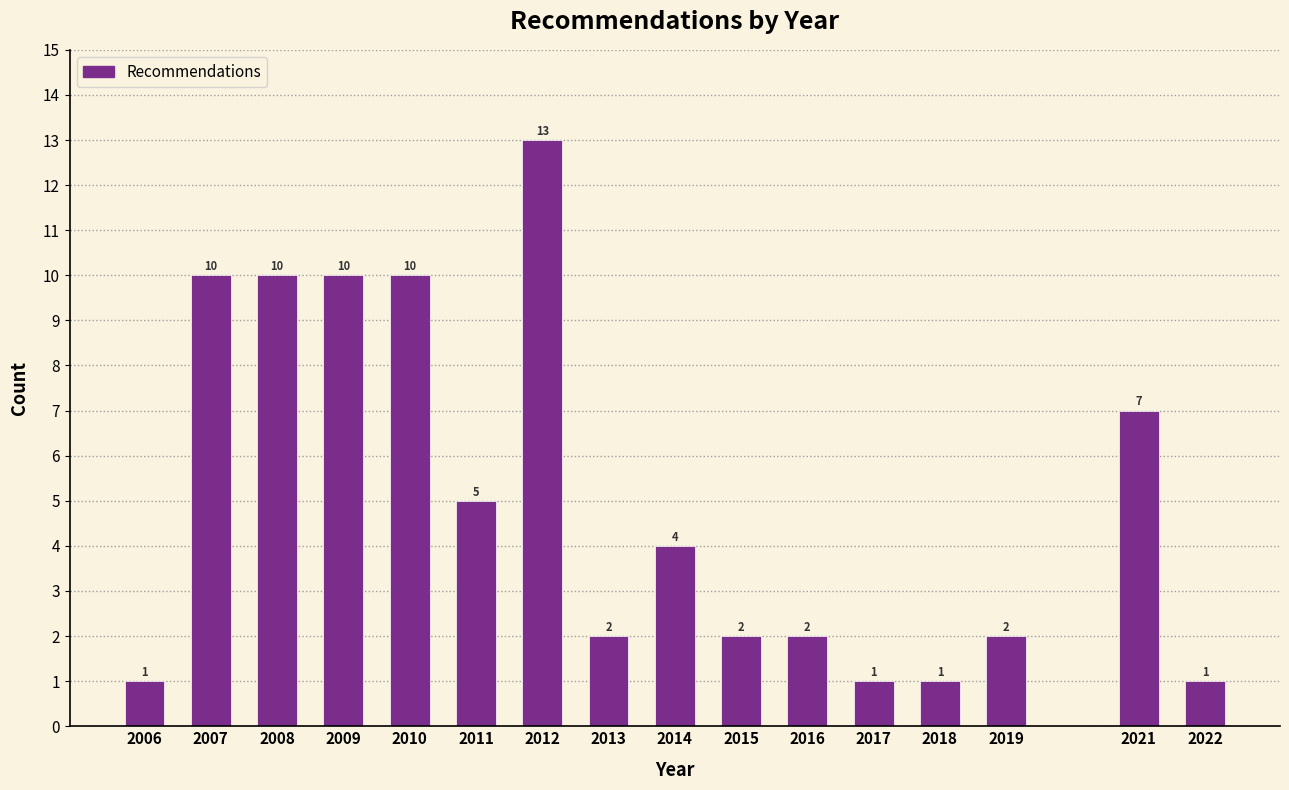

Reading right to left, what are all the values shown in this chart?

1	7	2	1	1	2	2	4	2	13	5	10	10	10	10	1